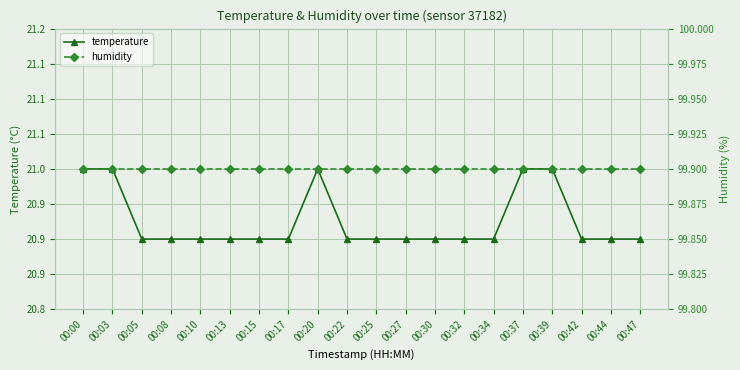

At which category is the sum across all series the highest?

00:00